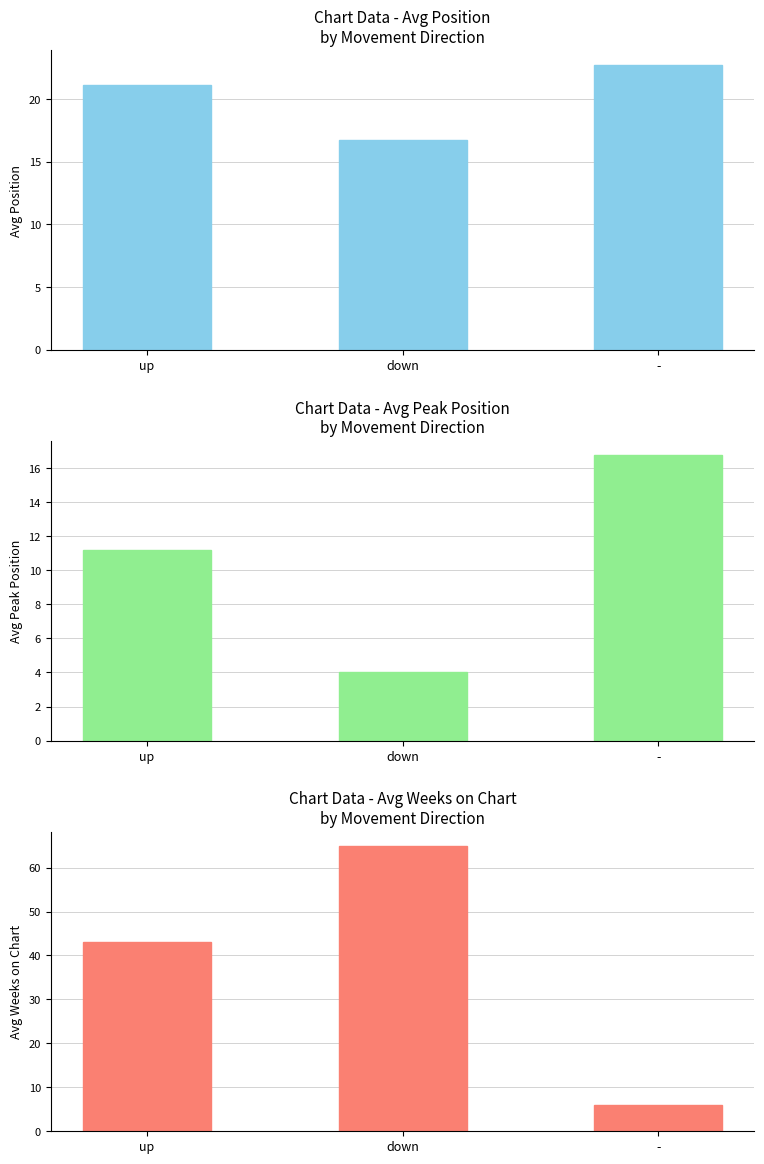

How many bars are there in each group?

3